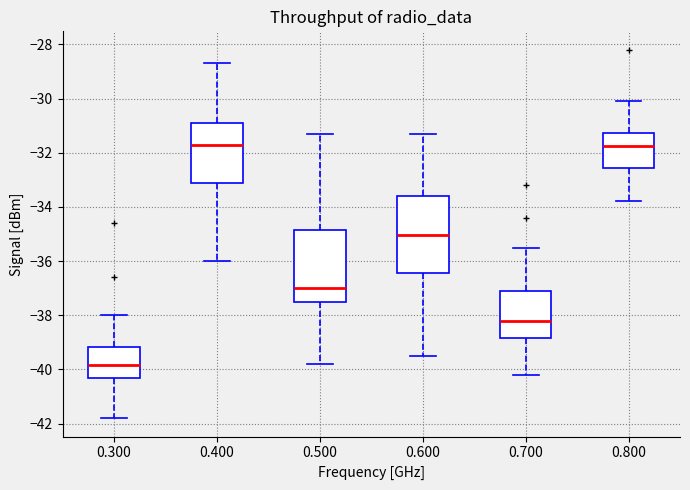

Reading left to right, transcribe this box plot: for each box, give where its median line is, the range the box spans, and where its two whiskers end, as read against the y-axis. The values are not printed on the chart, so give them approximately, as read against the axis.

0.300: median -39.8, box -40.4 to -39.2, whiskers -41.8 to -38.0
0.400: median -31.6, box -33.2 to -30.8, whiskers -36.0 to -28.6
0.500: median -37.0, box -37.4 to -34.8, whiskers -39.8 to -31.2
0.600: median -35.0, box -36.4 to -33.6, whiskers -39.4 to -31.2
0.700: median -38.2, box -38.8 to -37.0, whiskers -40.2 to -35.4
0.800: median -31.8, box -32.6 to -31.2, whiskers -33.8 to -30.0